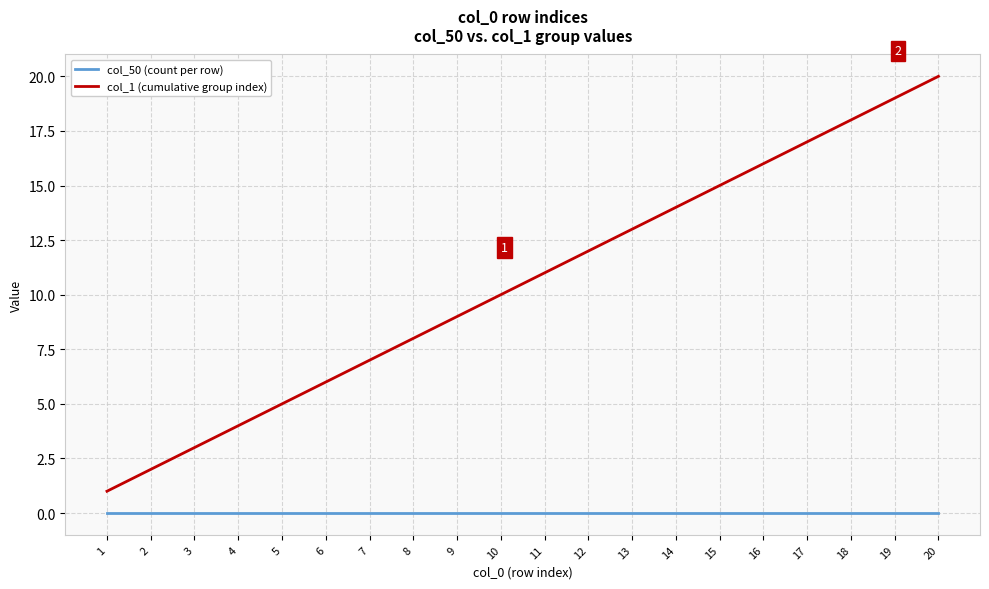

Which category has the highest value in the col_1 (cumulative group index) series?

20